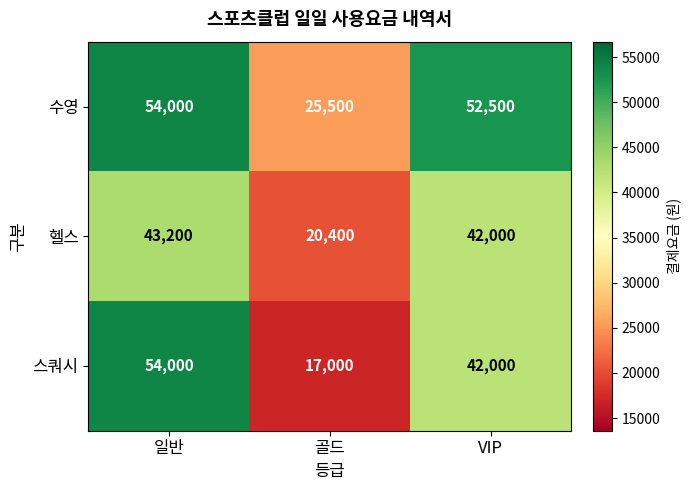

True or false: 수영 has a value of 43612 at 골드.

False